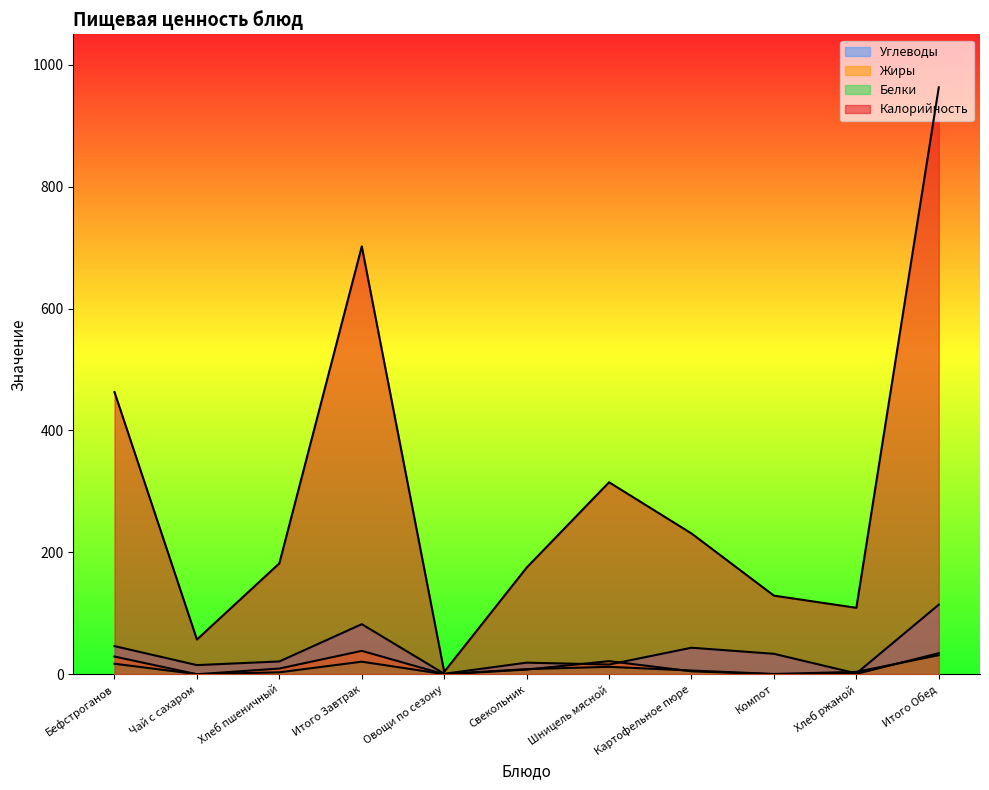

Is it true that Жиры equals 0.0 at Чай с сахаром?

True